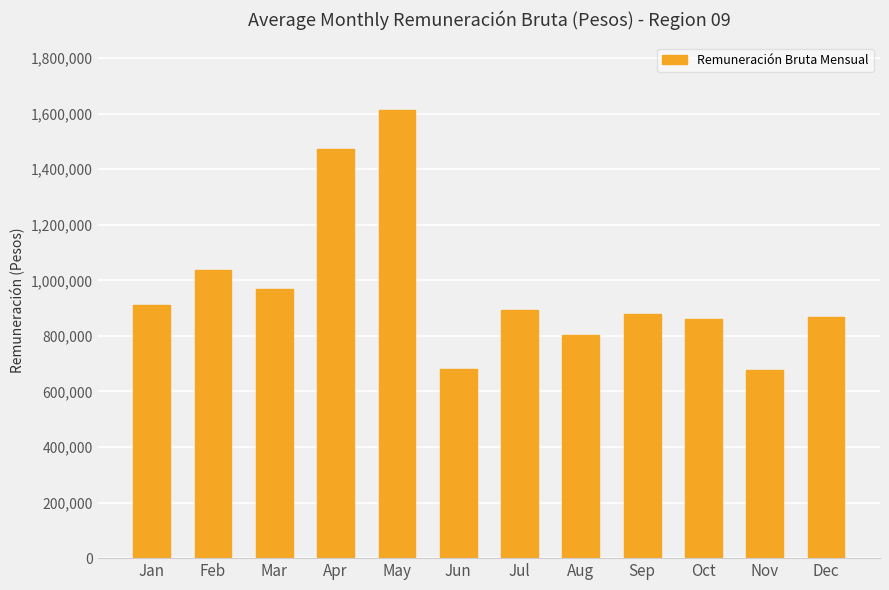

Which label corresponds to the largest value in the chart?

May